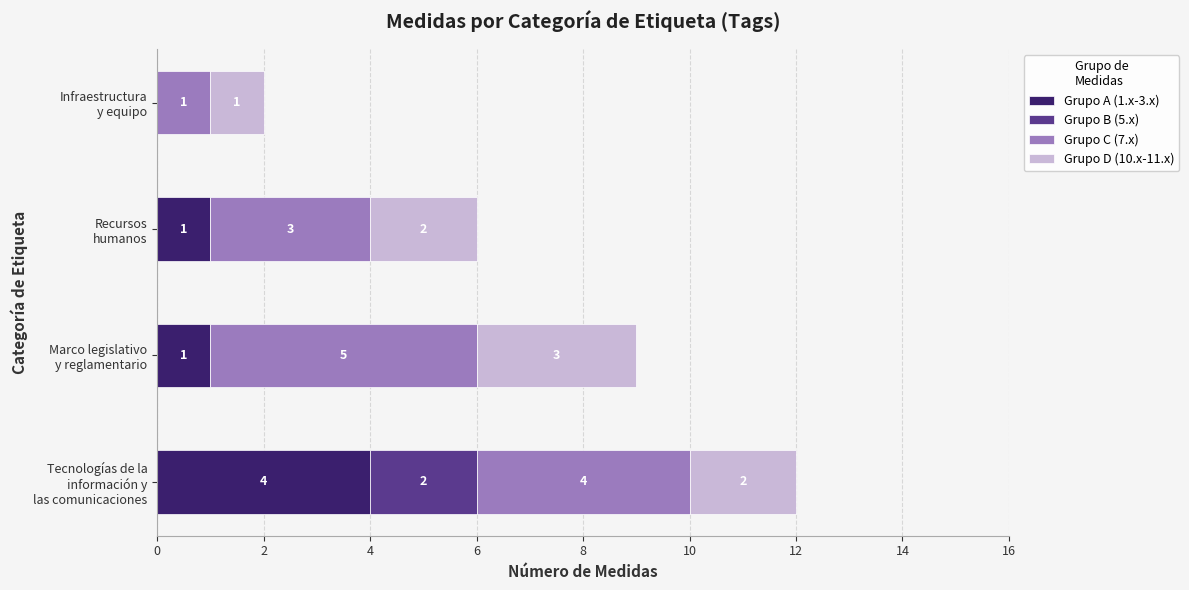

What is the maximum value for Grupo A (1.x-3.x)?

4